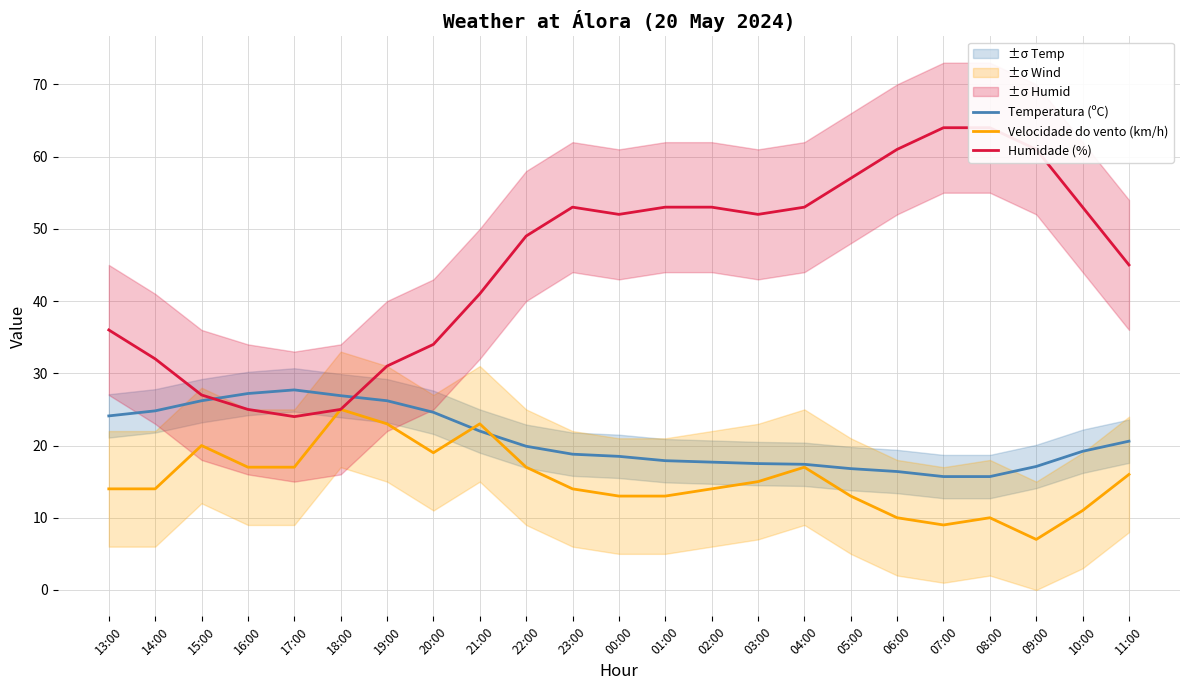

At which category does Velocidade do vento (km/h) reach its first local peak?

15:00